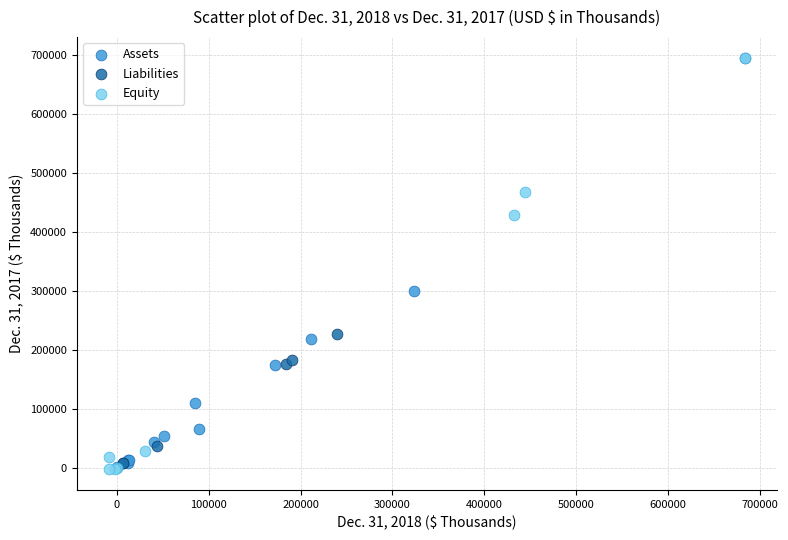

What are all the series names shown in the legend?

Assets, Liabilities, Equity